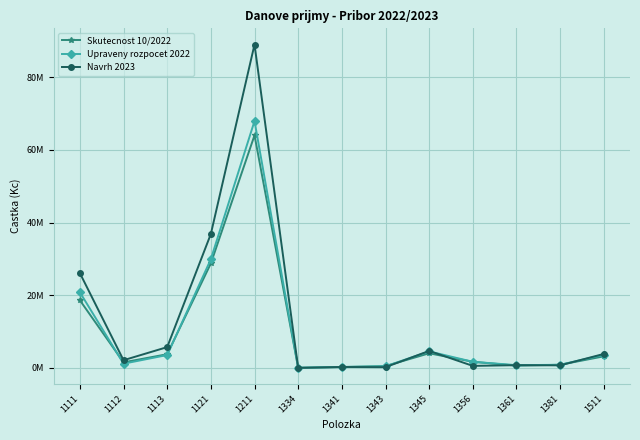

Reading left to right, extract all data points from this chart.

Skutecnost 10/2022: 18609436.1	1525446.9	3762132.8	28764451.0	64017028.8	27220.0	232313.0	497603.0	4018150.0	1678389.0	621190.9	860811.1	3180370.0
Upraveny rozpocet 2022: 20816000.0	1154000.0	3540000.0	29924000.0	67948000.0	27000.0	253000.0	427000.0	4534000.0	1678000.0	750000.0	851000.0	3609000.0
Navrh 2023: 26090000.0	2110000.0	5720000.0	36870000.0	89010000.0	5000.0	253000.0	200000.0	4672000.0	550000.0	750000.0	700000.0	3843000.0